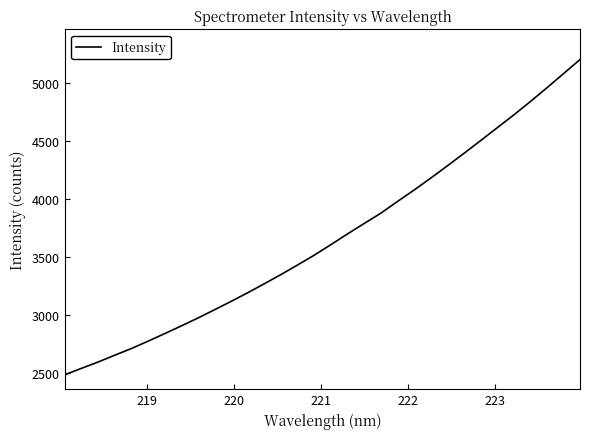

What is the difference between the maximum and minimum values?

2715.5